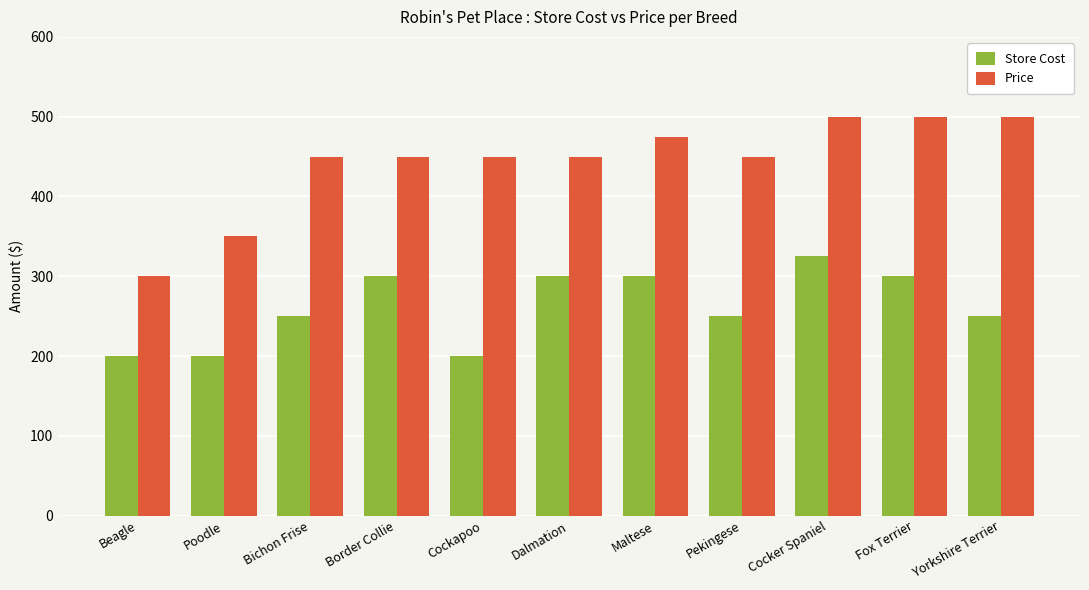

Between Cockapoo and Pekingese, which series saw the biggest shift?

Store Cost